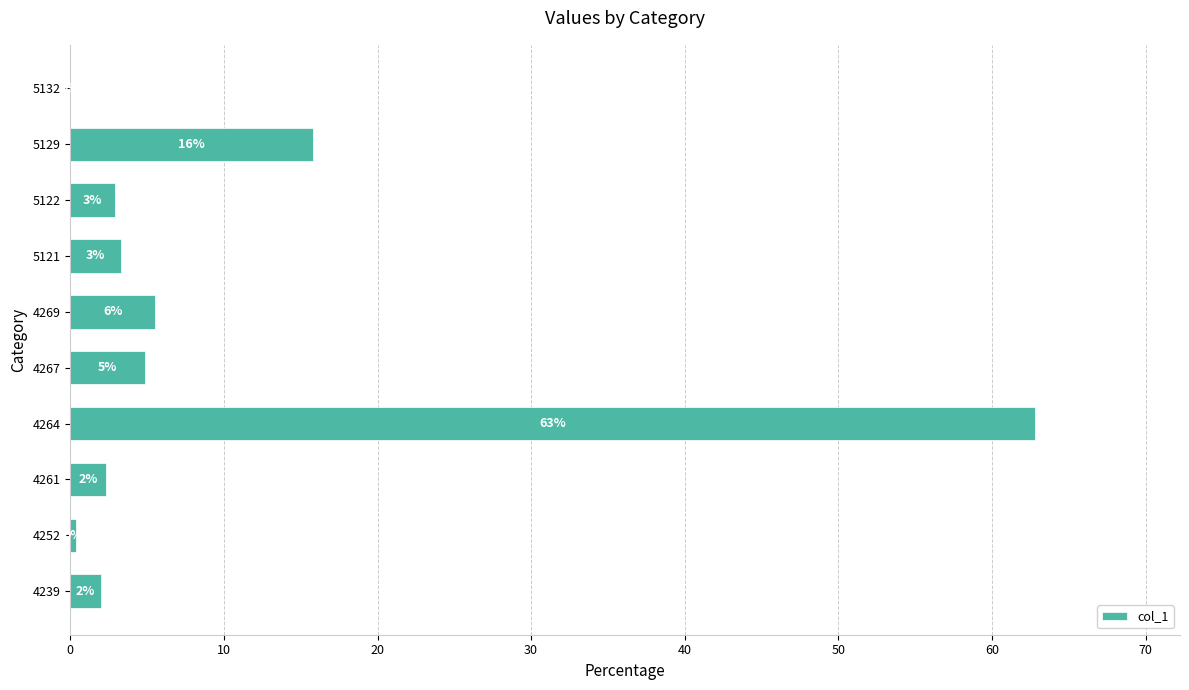

Where is the data nearest to the value 31?

5129